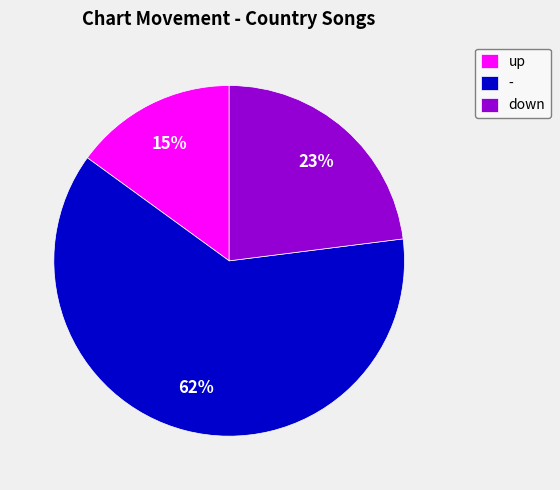

To the nearest percent, what is the average slice percentage?

33%